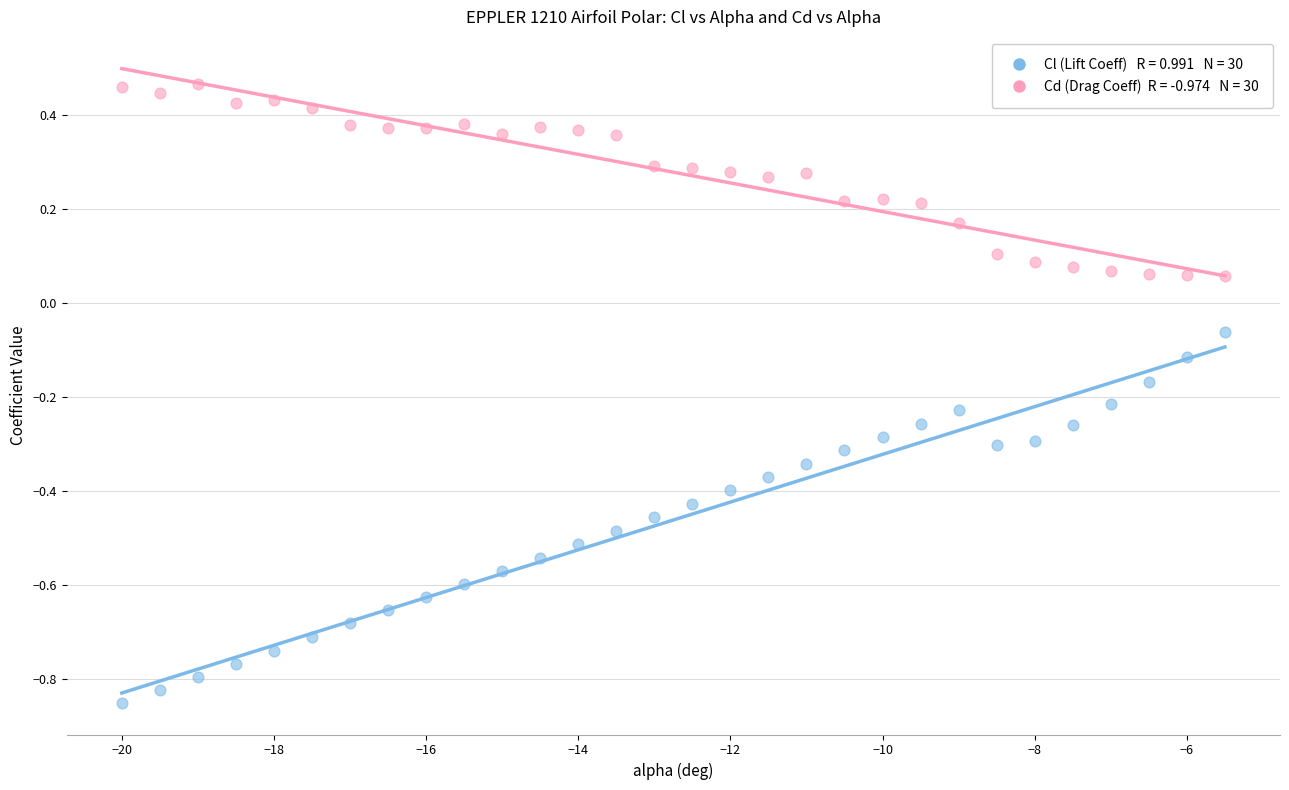

Across all data points, what is the range of X values (max minus min)?

14.5